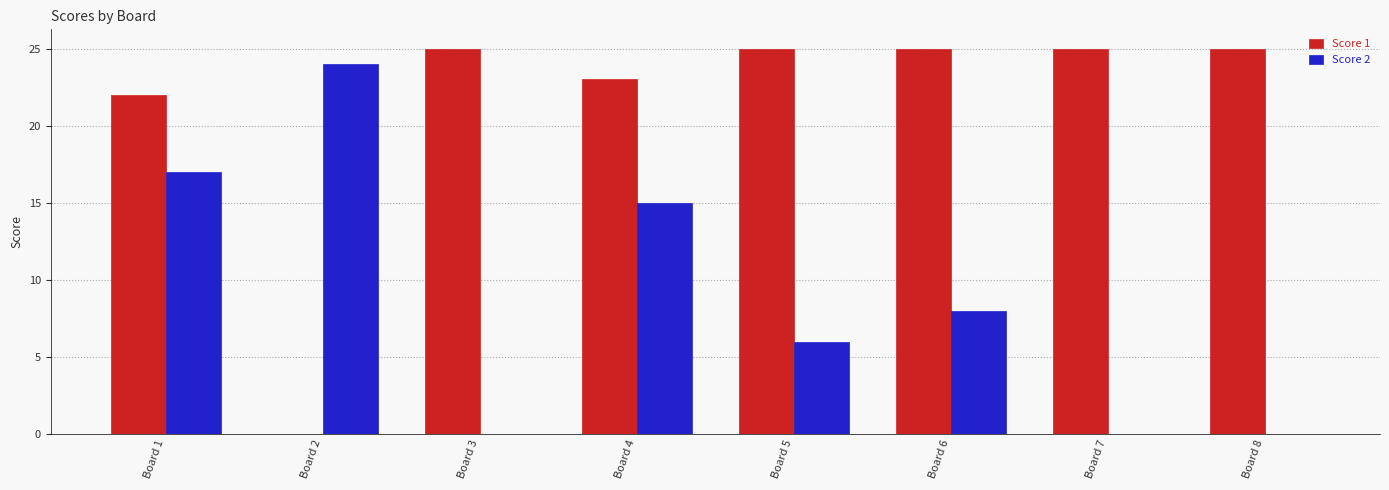

Reading right to left, extract all data points from this chart.

Score 1: Board 8=25	Board 7=25	Board 6=25	Board 5=25	Board 4=23	Board 3=25	Board 2=0	Board 1=22
Score 2: Board 8=0	Board 7=0	Board 6=8	Board 5=6	Board 4=15	Board 3=0	Board 2=24	Board 1=17